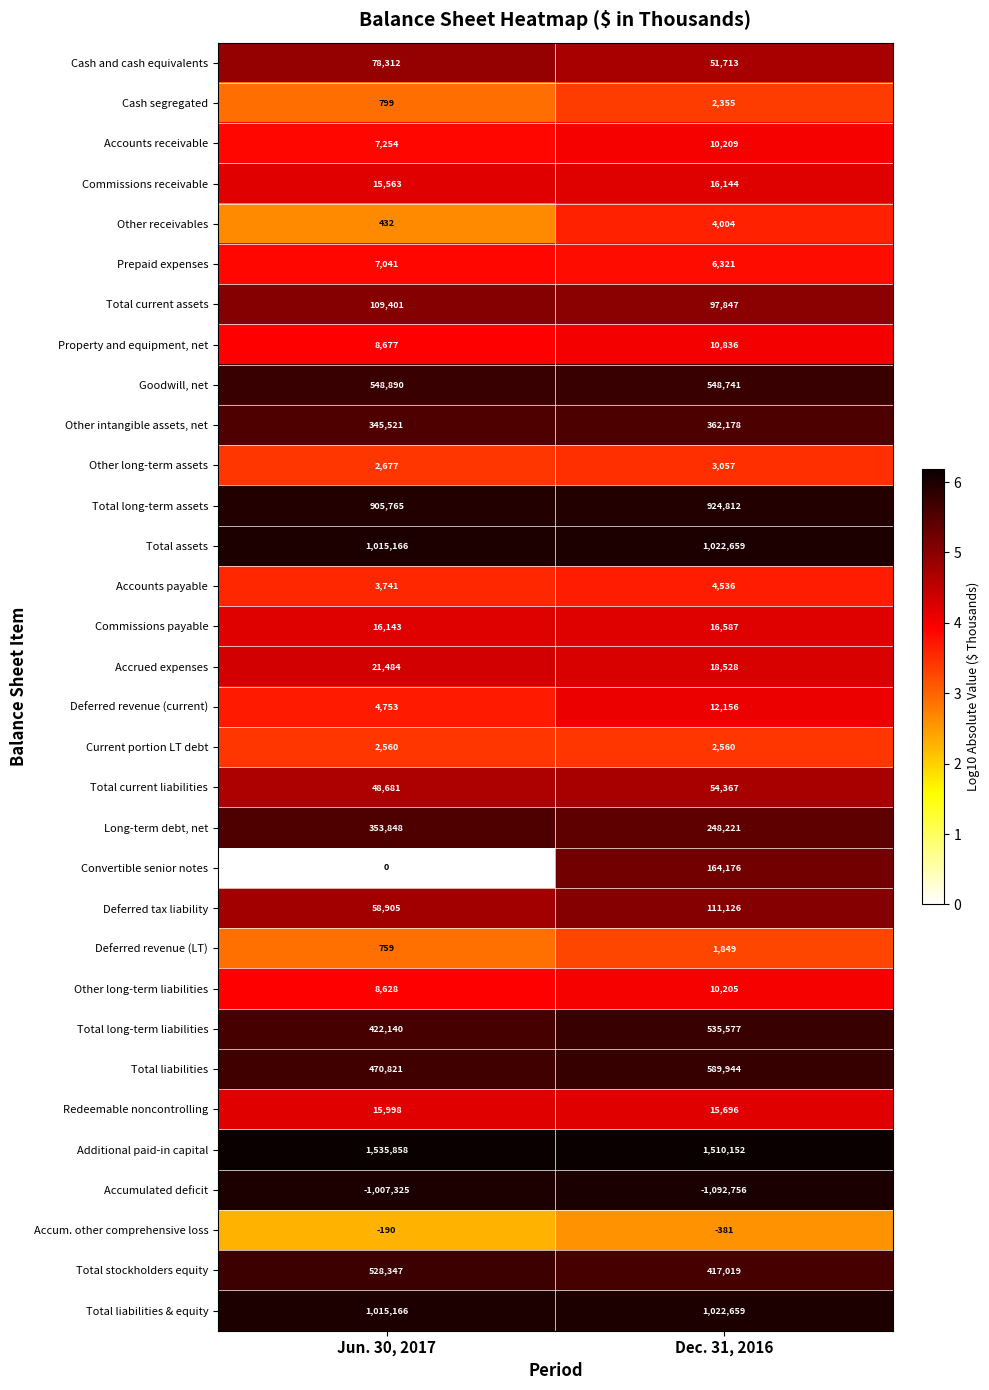

Which series has the widest spread of values?

Convertible senior notes